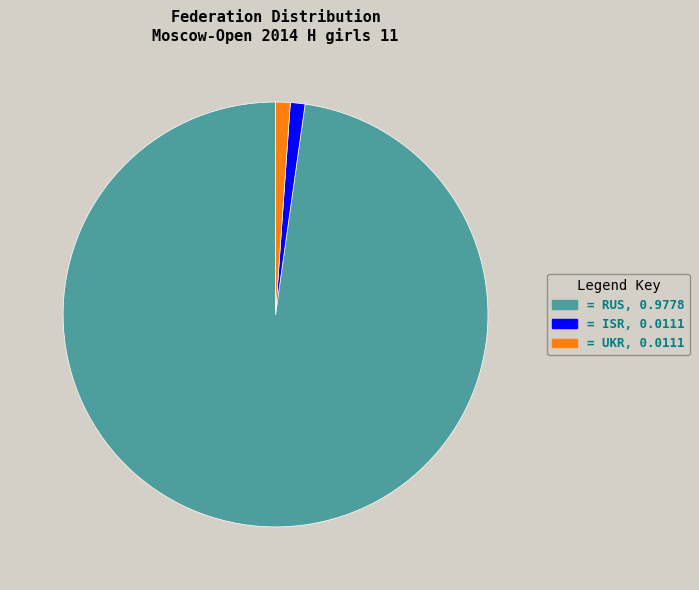

Does any single category account for the majority?

Yes